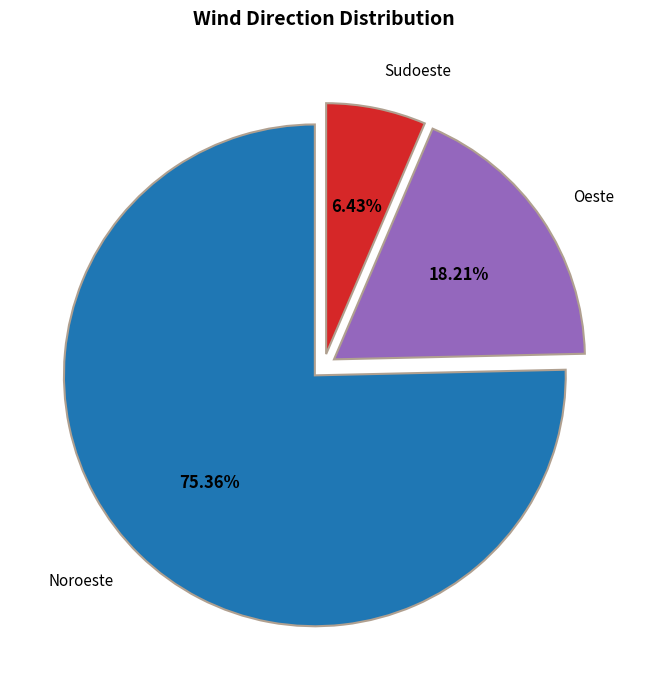

What percentage is the Sudoeste slice, to the nearest percent?

6%